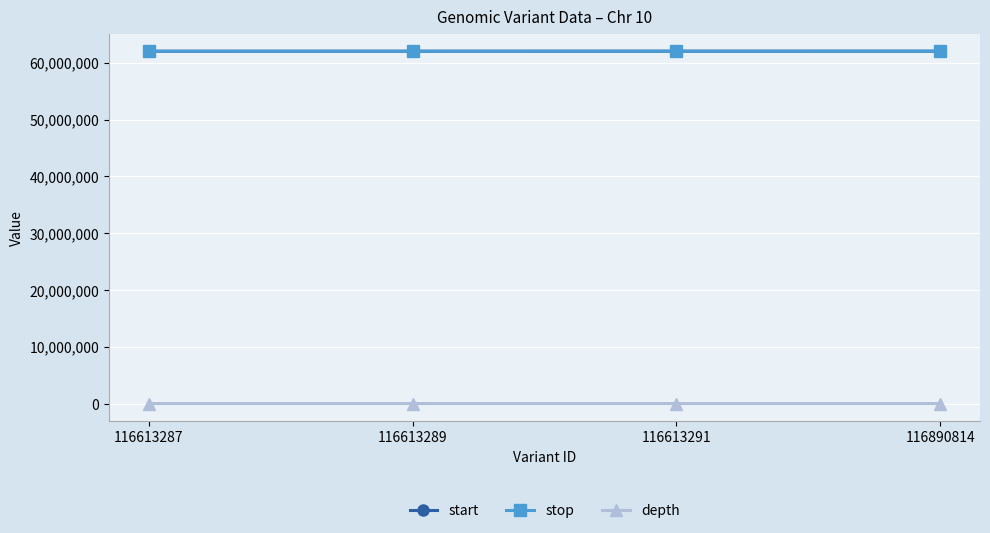

Does the chart have visible grid lines?

Yes